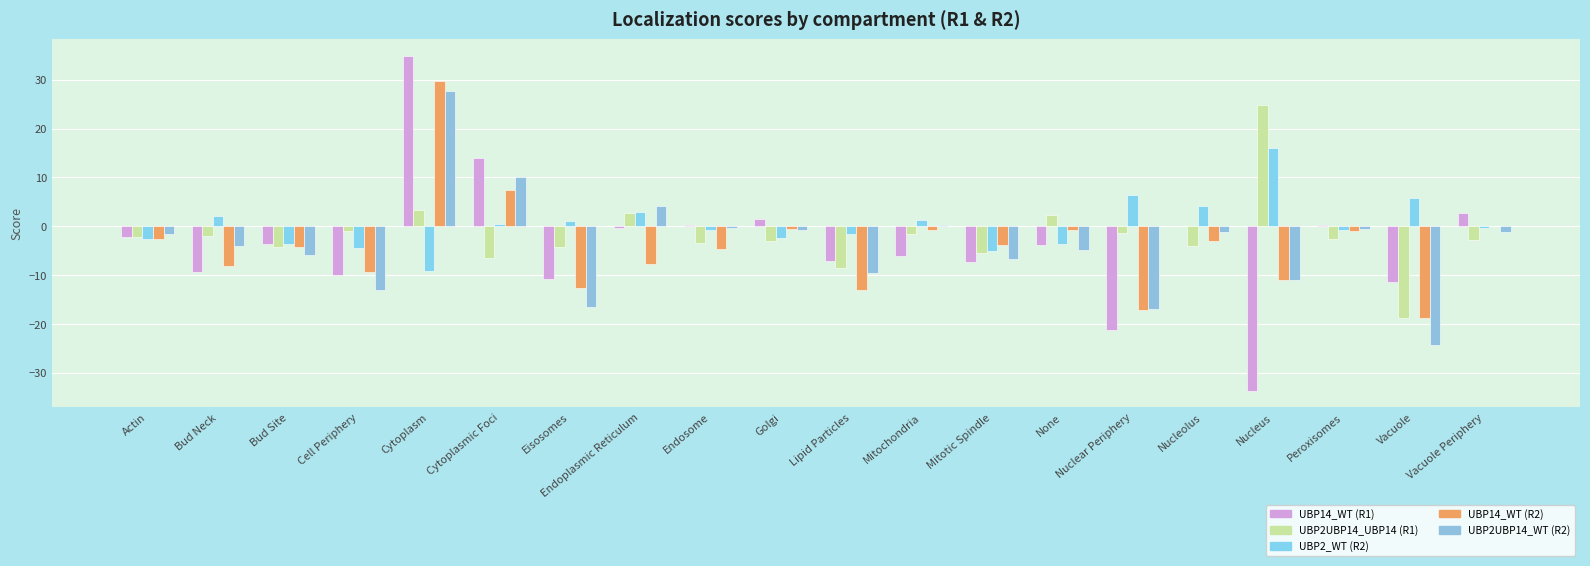

What is the difference between the maximum and second lowest values in the UBP2UBP14_UBP14 (R1) series?

33.4